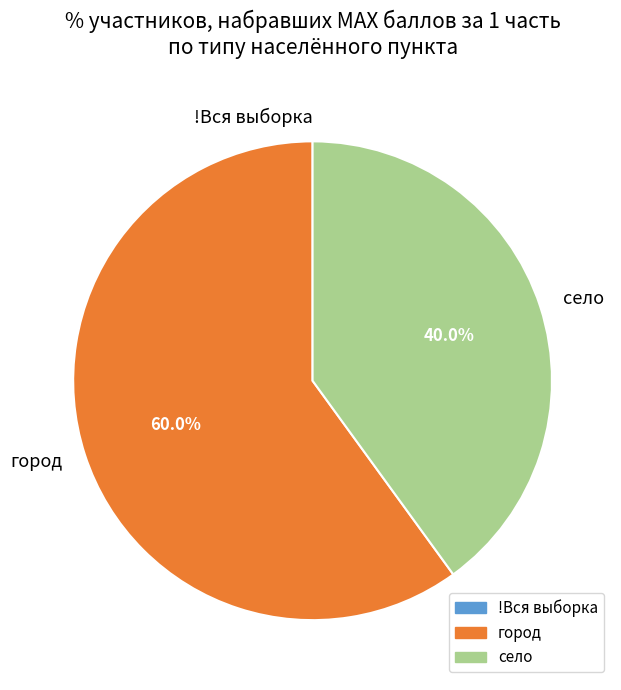

Between село and город, which is larger?

город